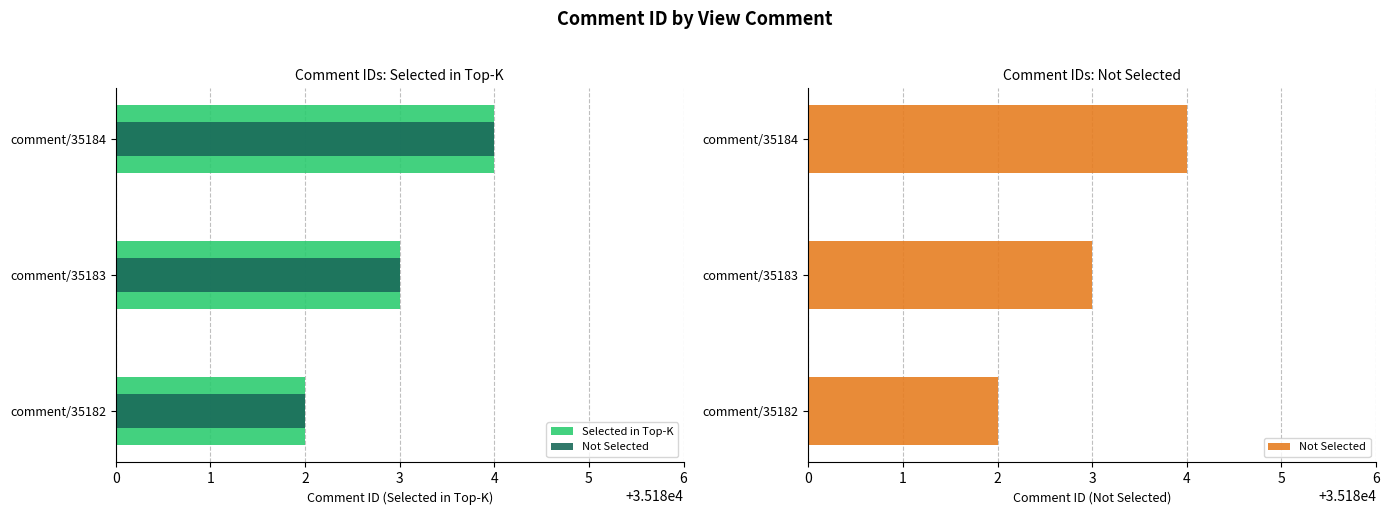

Reading left to right, transcribe all the data shown in this chart.

Selected in Top-K: 35182	35183	35184
Not Selected: 35182	35183	35184